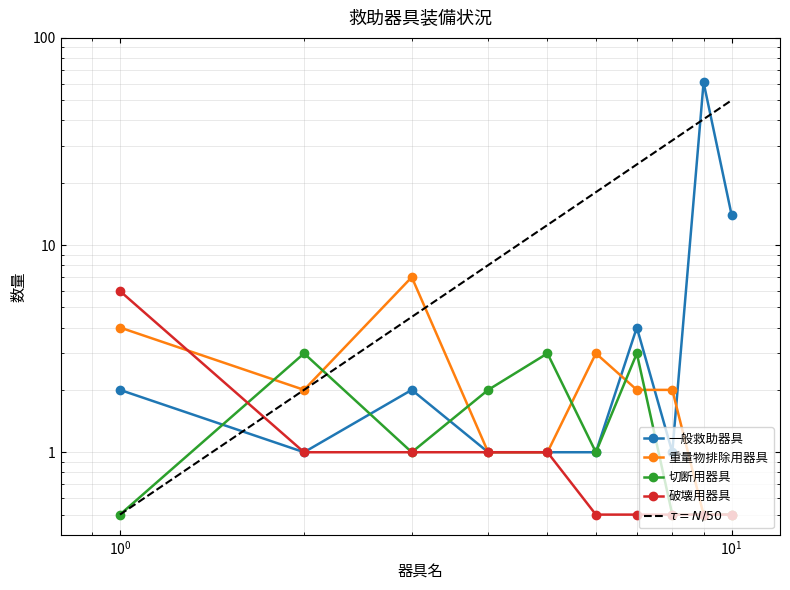

What is the difference between the second highest and second lowest values in the 破壊用器具 series?

0.5